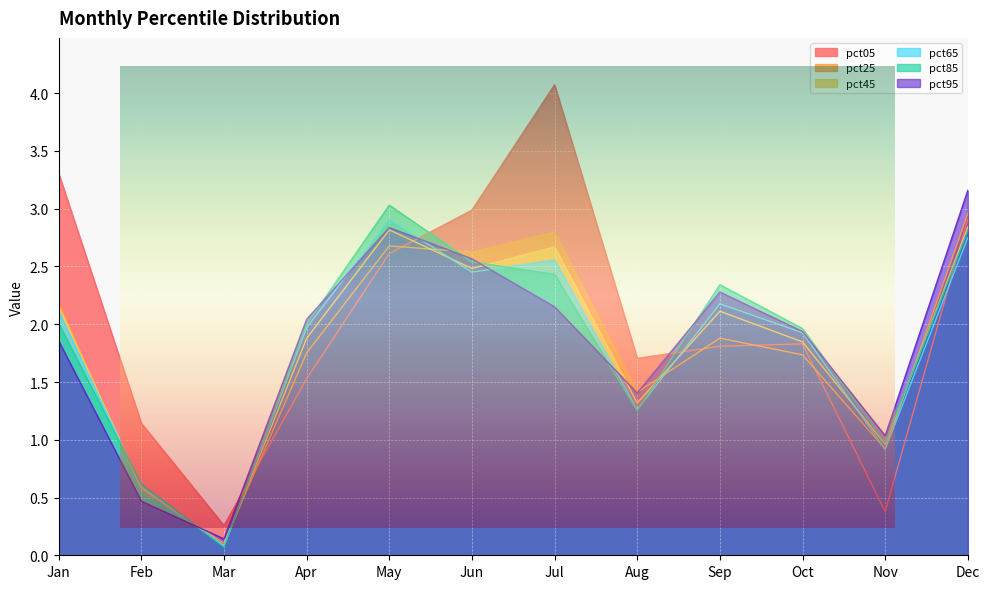

What is the average value of the pct45 series?

1.8